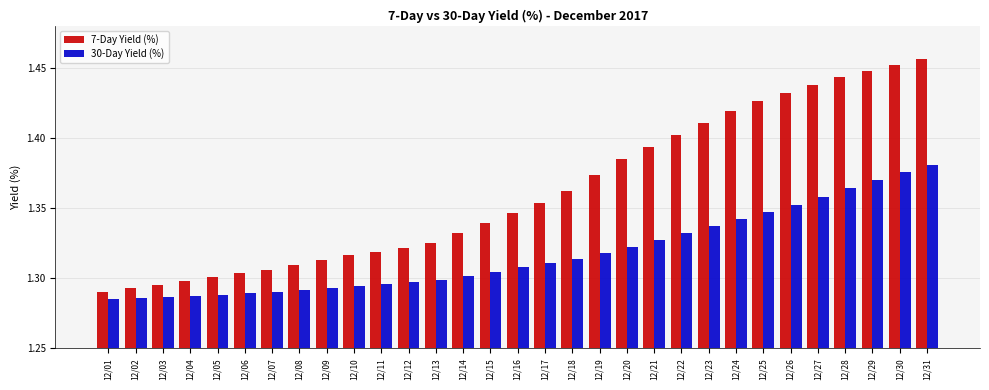

How many series are shown in this chart?

2